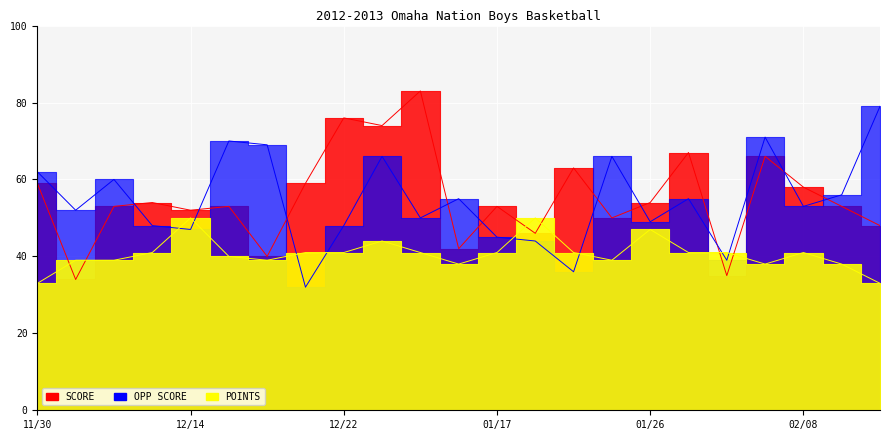

What is the difference between the SCORE values at 02/08 and 01/08?

25